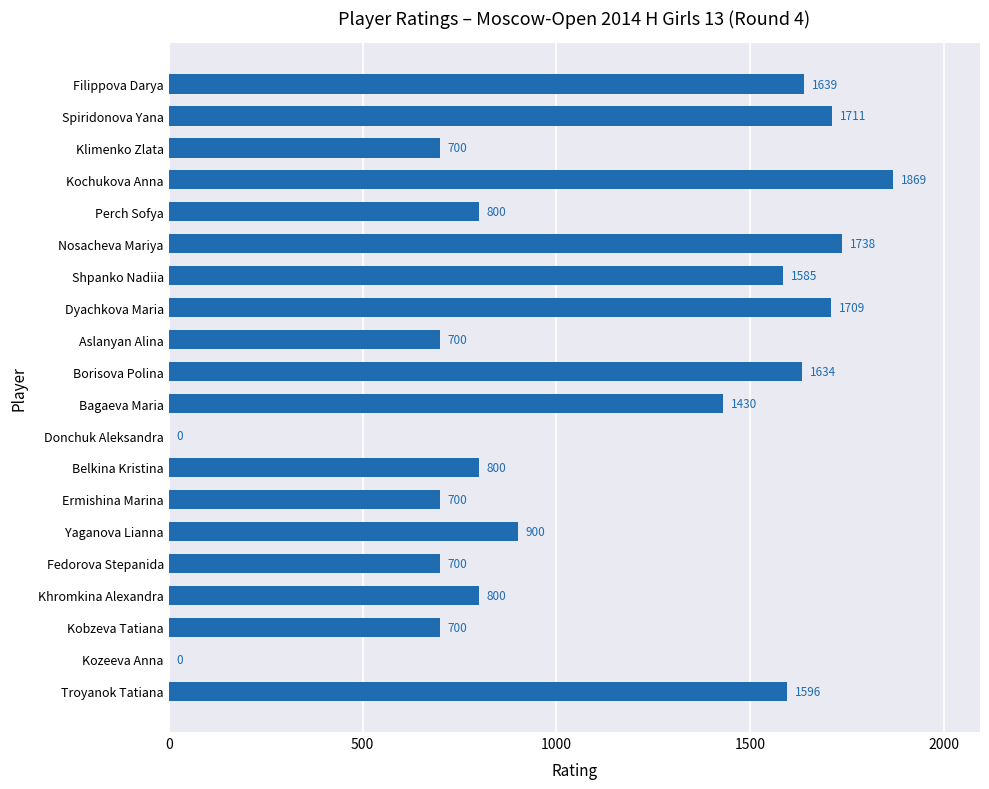

What is the maximum value shown in the chart?

1869